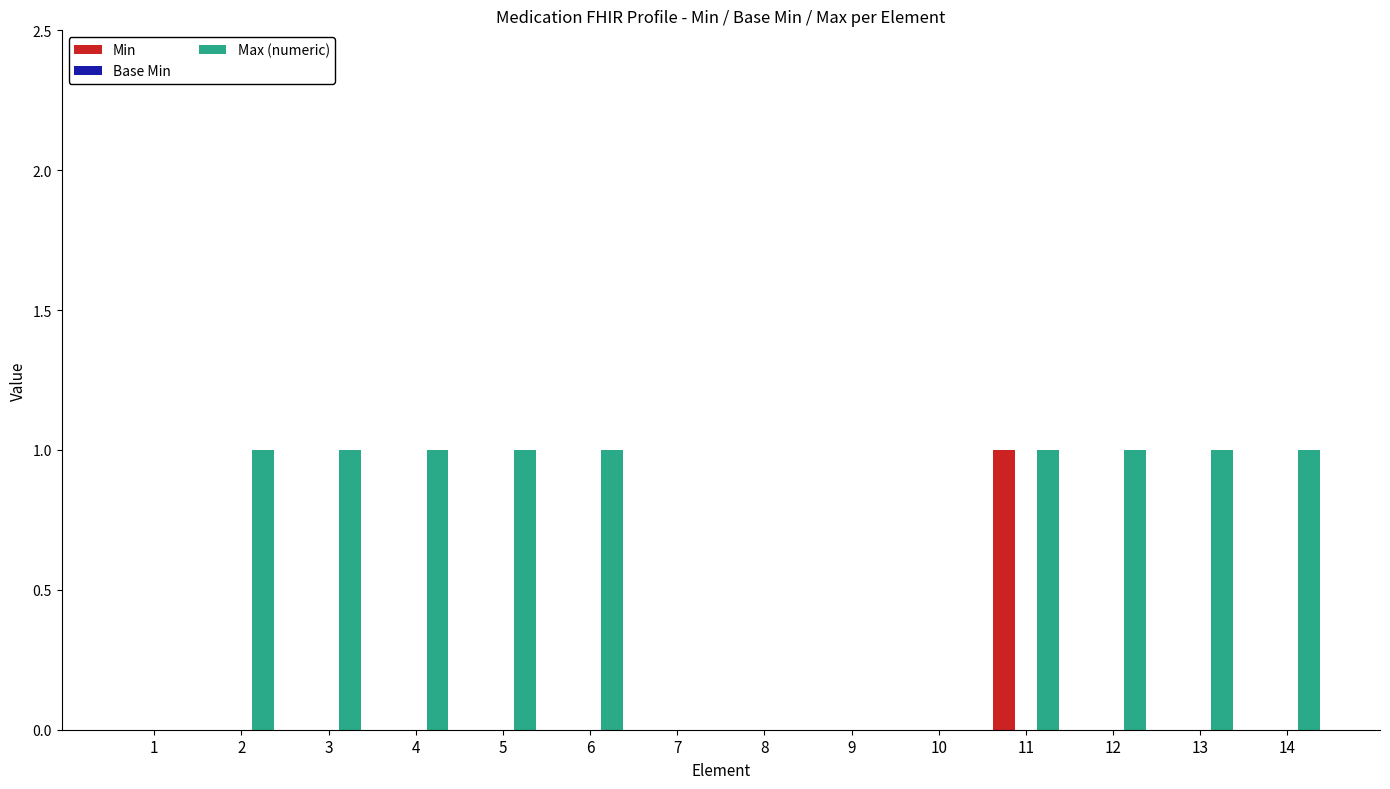

Between 3 and 7, which series saw the biggest shift?

Max (numeric)